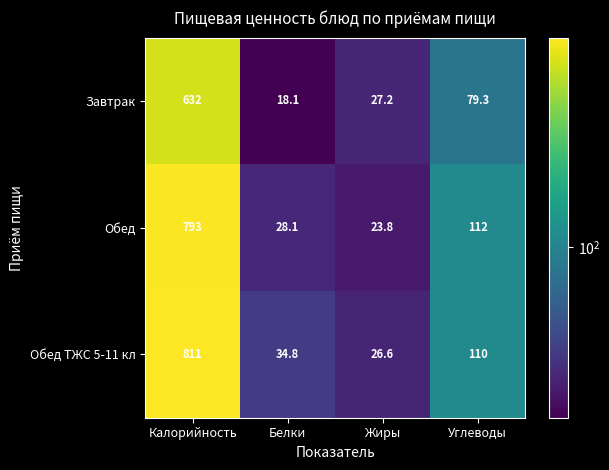

True or false: Обед ТЖС 5-11 кл has a value of 1414.3 at Калорийность.

False